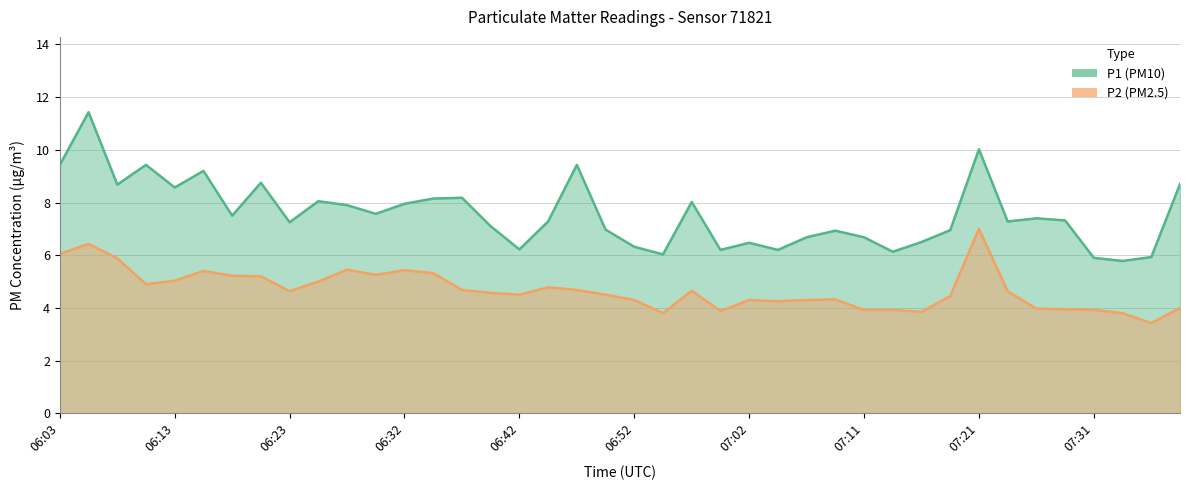

At which category does P2 reach its first local valley?

06:10